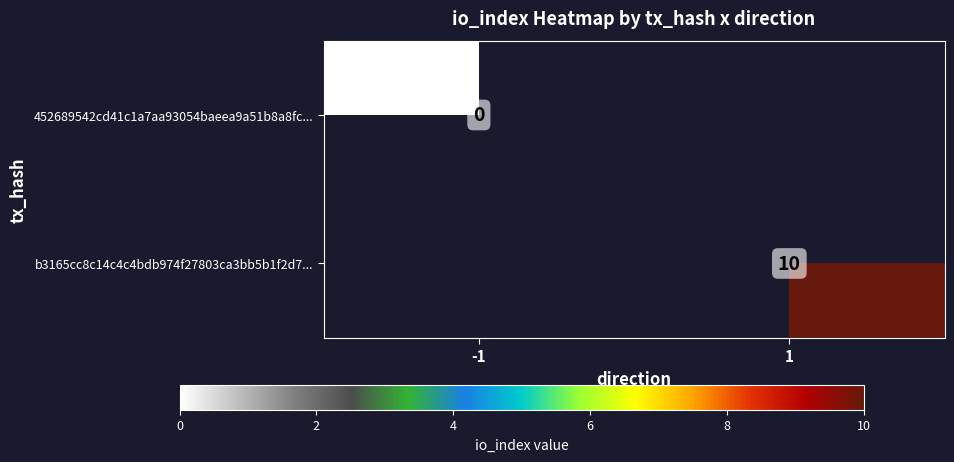

True or false: b3165cc8c14c4c4bdb974f27803ca3bb5b1f2d7... has a value of 14 at 1.

False